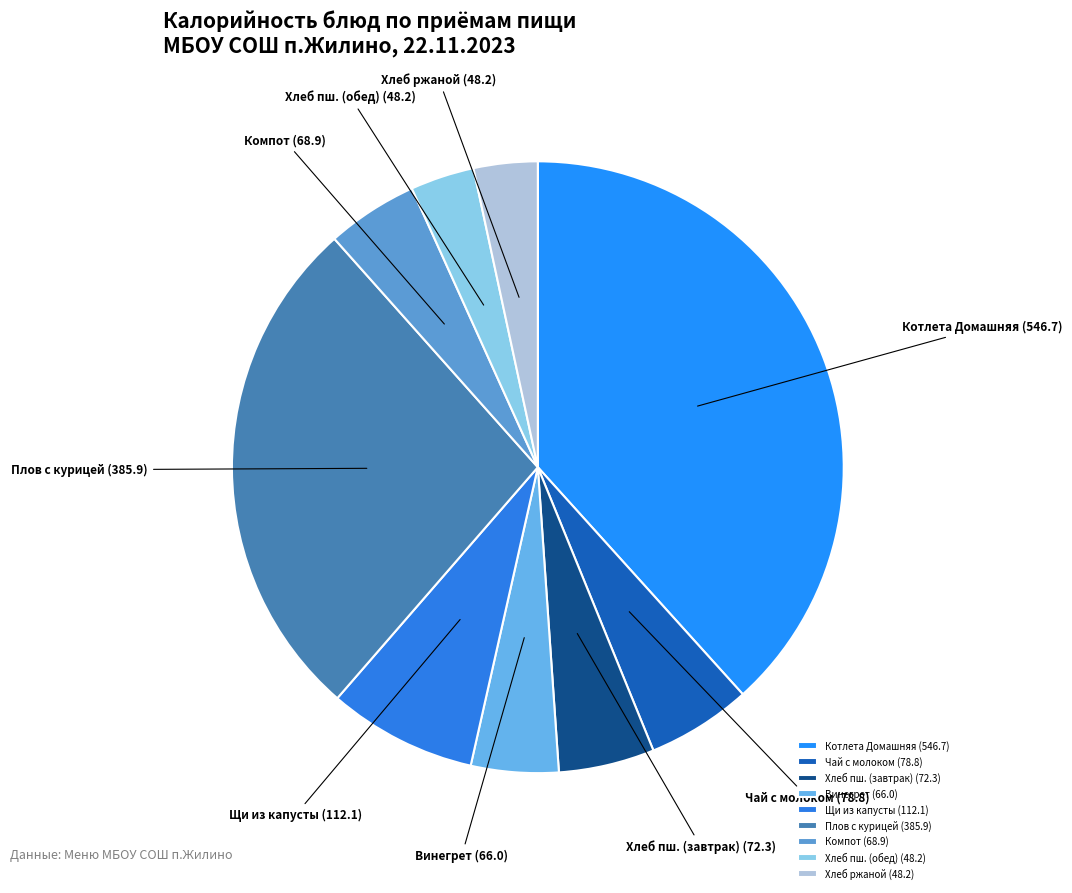

Does Щи из капусты represent more than half of the total?

No